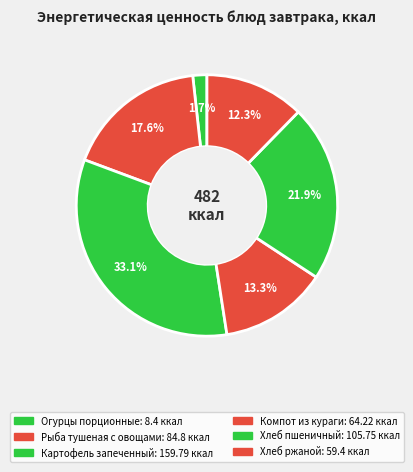

What percentage is the Рыба тушеная с овощами slice, to the nearest percent?

18%